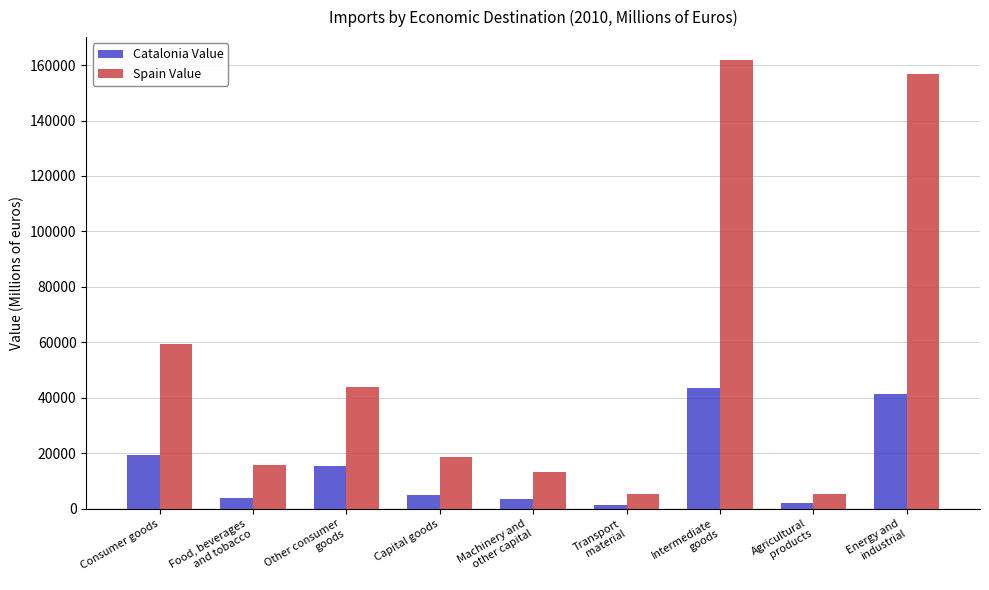

Is it true that Catalonia Value equals 1326.2 at Transport
material?

True